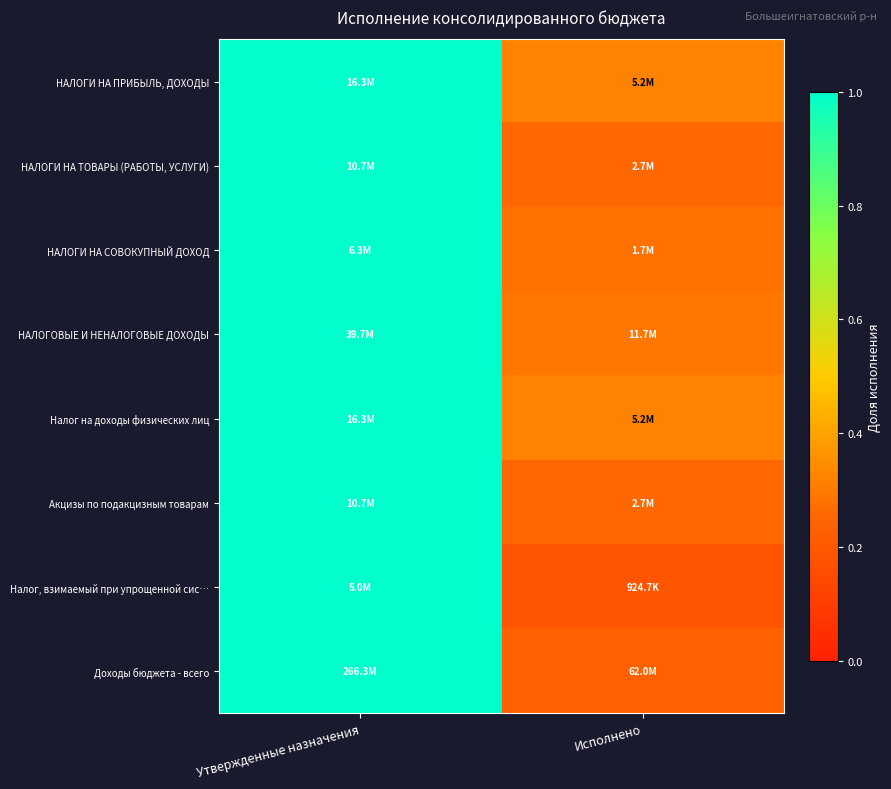

What is the total value across all series at Утвержденные назначения?

8.0